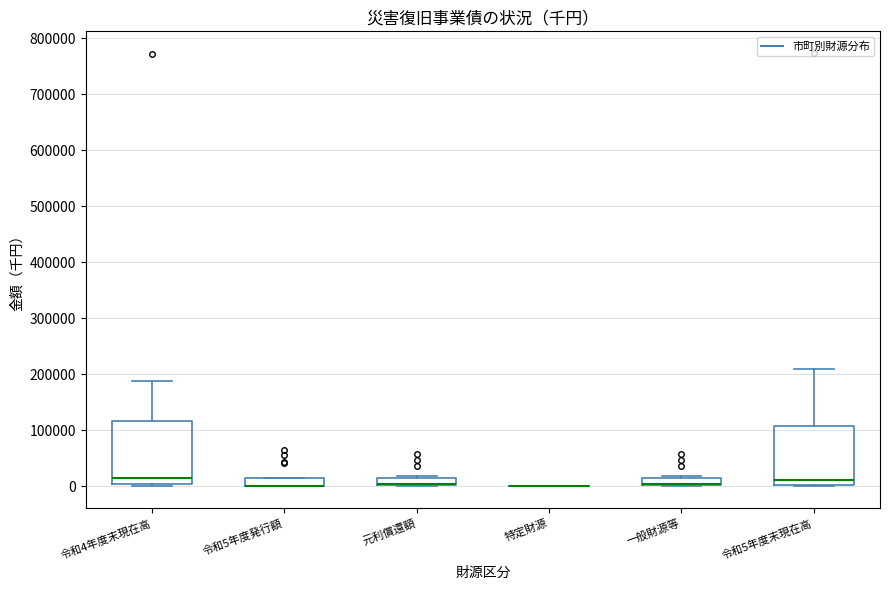

Where is the upper edge of the box for 元利償還額 on the y-axis? The values are not printed on the chart, so give them approximately, as read against the axis.

20000